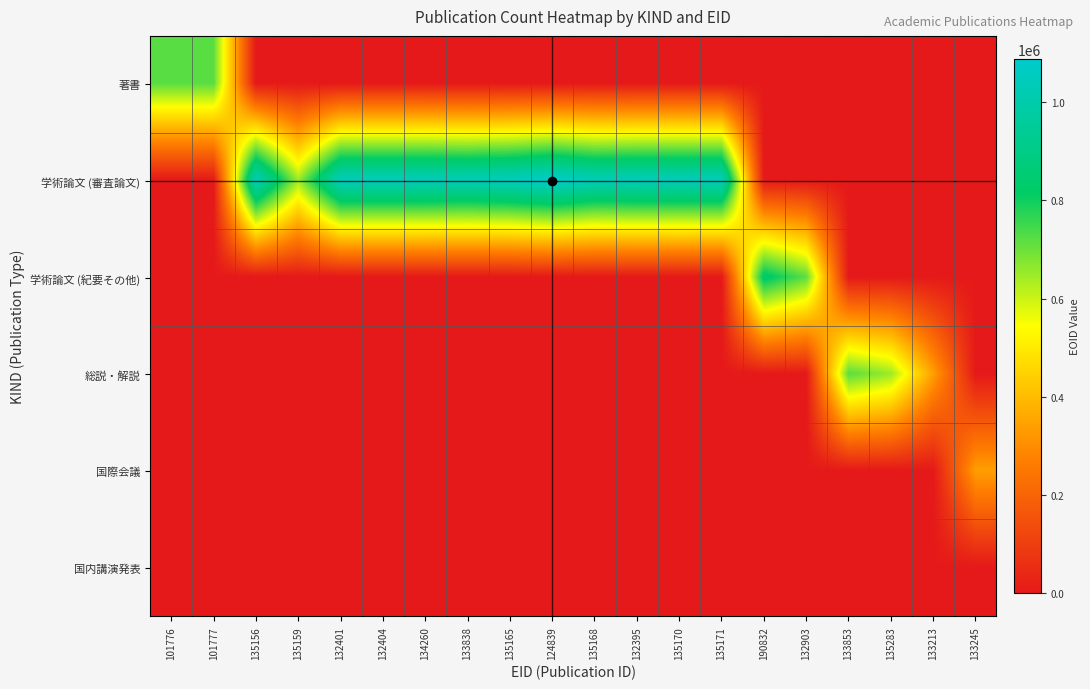

Reading right to left, extract all data points from this chart.

著書: 133245=0	133213=0	135283=0	133853=0	132903=0	190832=0	135171=0	135170=0	132395=0	135168=0	124839=0	135165=0	133838=0	134260=0	132404=0	132401=0	135159=0	135156=0	101777=720698	101776=720696
学術論文 (審査論文): 133245=0	133213=0	135283=0	133853=0	132903=0	190832=0	135171=1044694	135170=1044685	132395=1044701	135168=1037053	124839=1088132	135165=1052327	133838=1036985	134260=1044671	132404=1044680	132401=1044691	135159=650706	135156=1036778	101777=0	101776=0
学術論文 (紀要その他): 133245=0	133213=0	135283=0	133853=0	132903=715559	190832=842117	135171=0	135170=0	132395=0	135168=0	124839=0	135165=0	133838=0	134260=0	132404=0	132401=0	135159=0	135156=0	101777=0	101776=0
総説・解説: 133245=0	133213=340089	135283=650708	133853=720697	132903=0	190832=0	135171=0	135170=0	132395=0	135168=0	124839=0	135165=0	133838=0	134260=0	132404=0	132401=0	135159=0	135156=0	101777=0	101776=0
国際会議: 133245=340120	133213=0	135283=0	133853=0	132903=0	190832=0	135171=0	135170=0	132395=0	135168=0	124839=0	135165=0	133838=0	134260=0	132404=0	132401=0	135159=0	135156=0	101777=0	101776=0
国内講演発表: 133245=0	133213=0	135283=0	133853=0	132903=0	190832=0	135171=0	135170=0	132395=0	135168=0	124839=0	135165=0	133838=0	134260=0	132404=0	132401=0	135159=0	135156=0	101777=0	101776=0